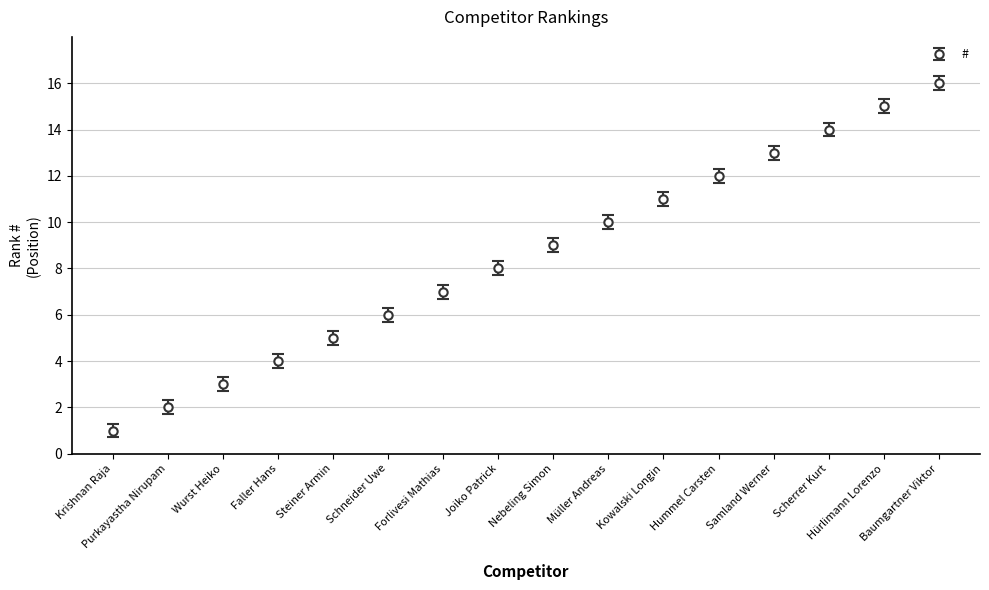

Is it true that the value at Schneider Uwe is 9?

False